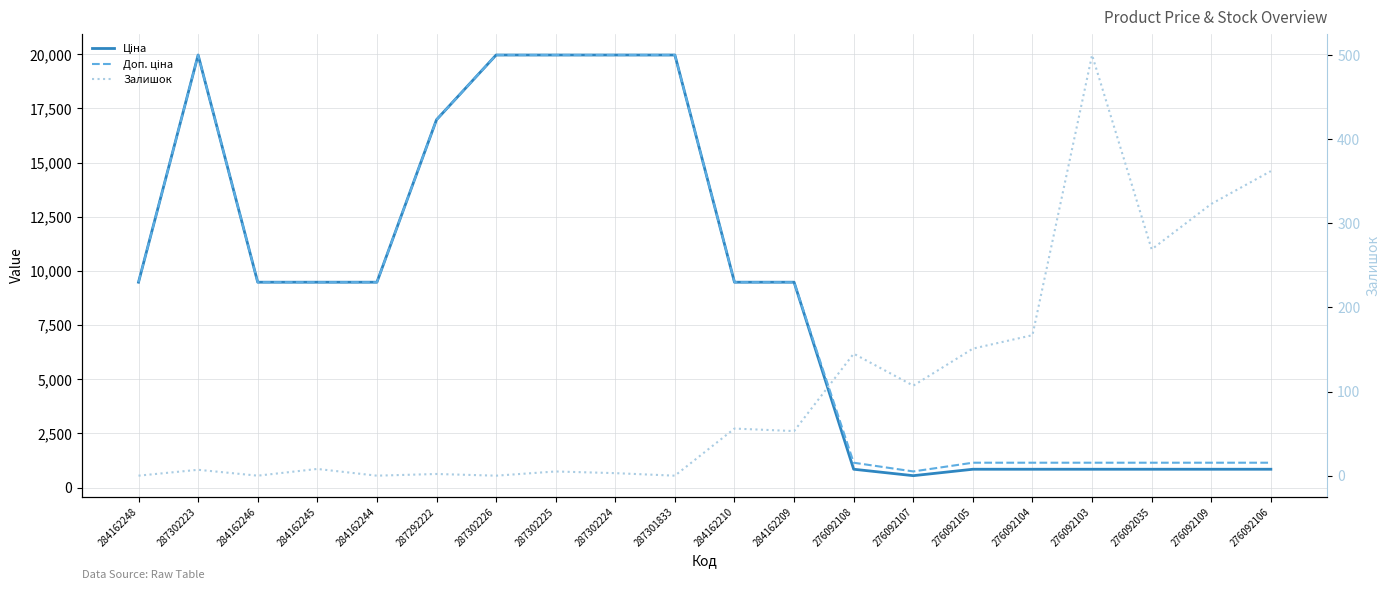

What is the label of the 19th point from the left?

276092109